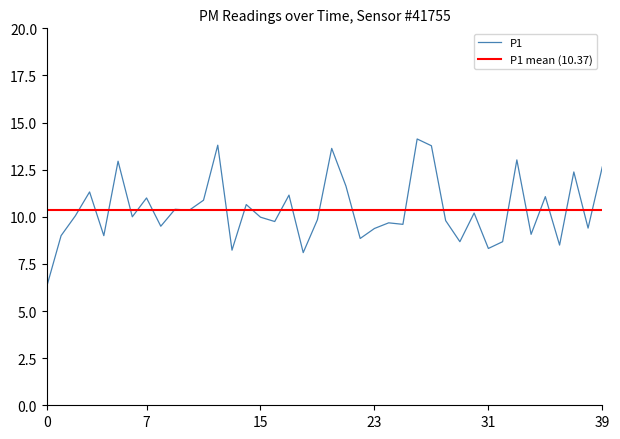

Reading right to left, extract all data points from this chart.

12.7	9.4	12.4	8.5	11.1	9.1	13.0	8.7	8.3	10.2	8.7	9.8	13.8	14.1	9.6	9.7	9.4	8.8	11.6	13.6	9.8	8.1	11.2	9.8	10.0	10.7	8.2	13.8	10.9	10.3	10.4	9.5	11.0	10.0	12.9	9.0	11.3	10.1	9.0	6.3